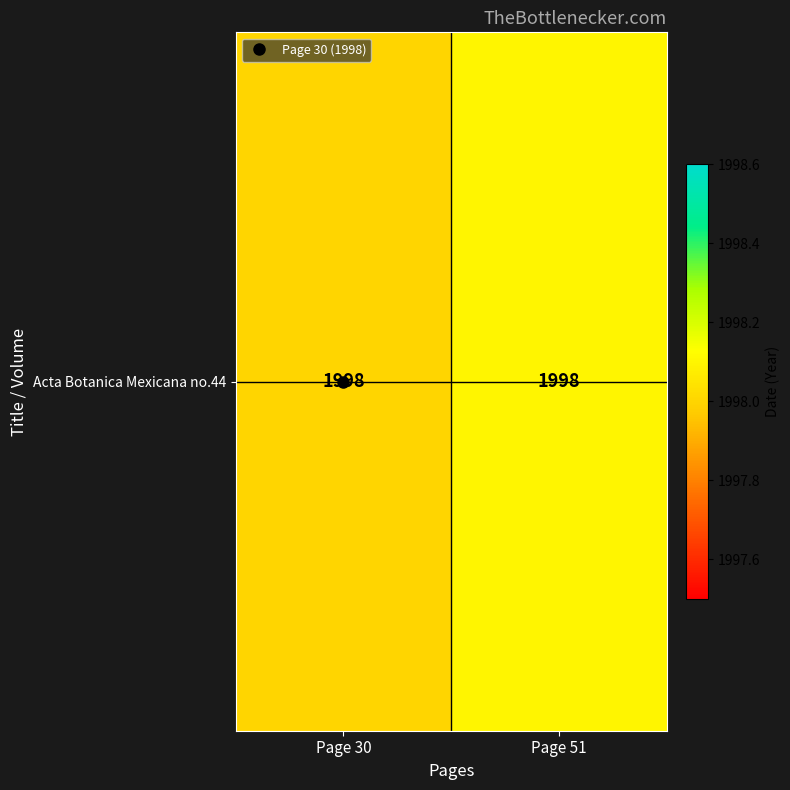

Count the values in the range 1998 to 1999.

2